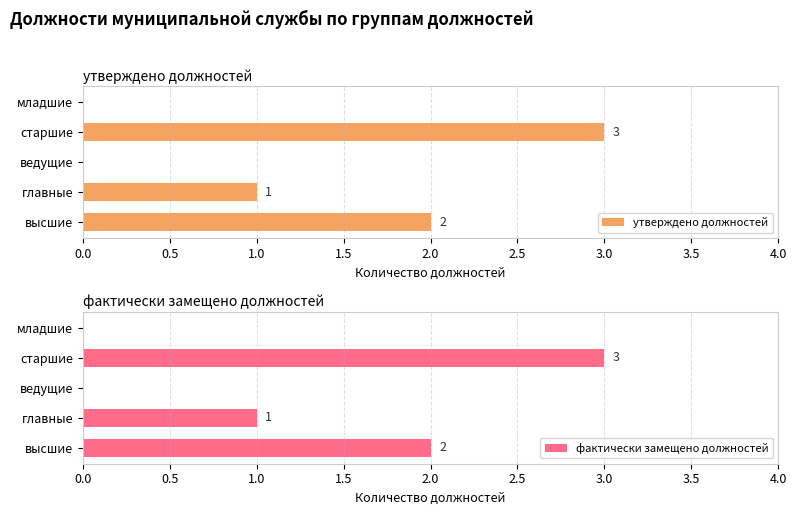

What is the highest value of the утверждено должностей series?

3